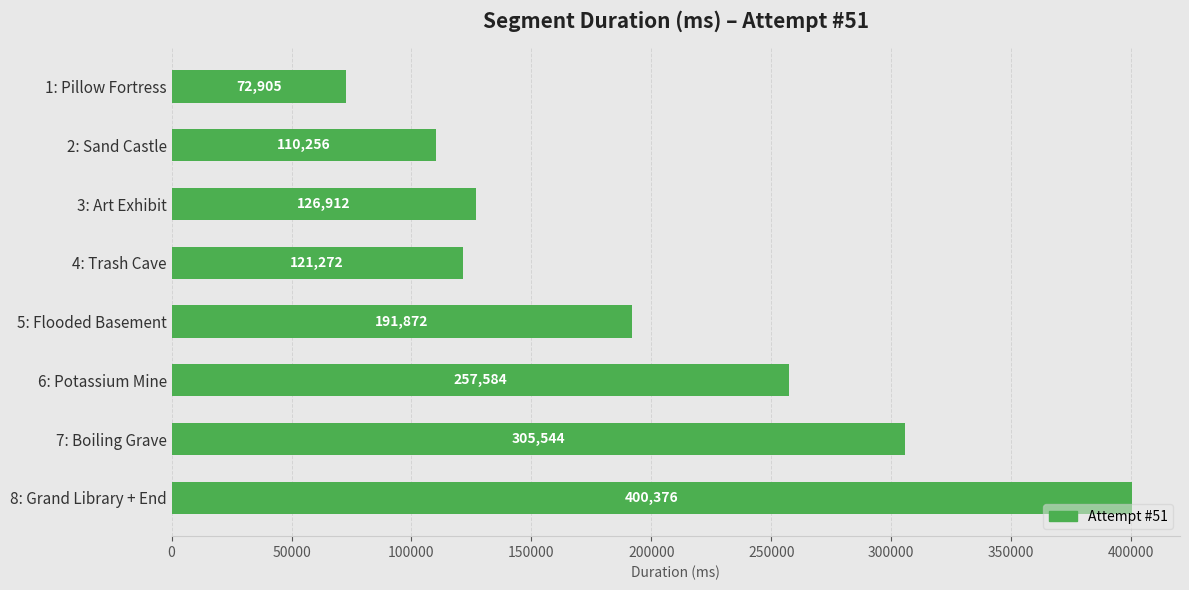

True or false: the data shows 72905 at 1: Pillow Fortress.

True